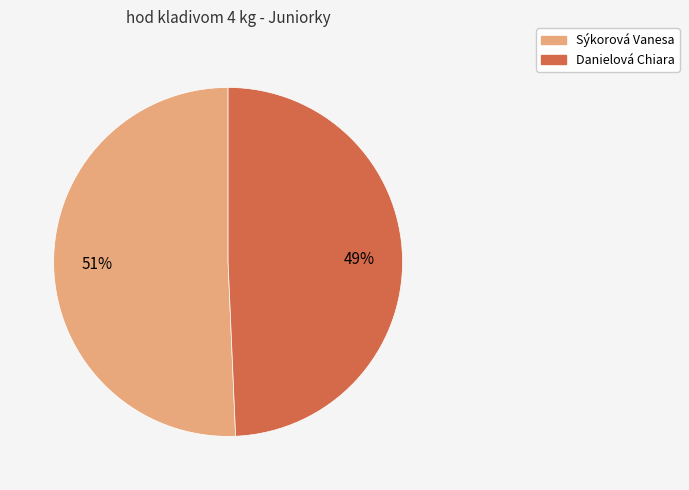

To the nearest percent, what percentage of the pie is Sýkorová Vanesa?

51%